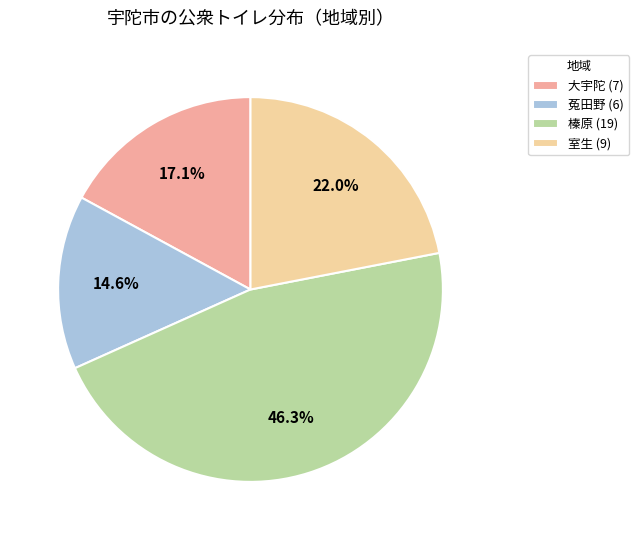

To the nearest percent, what is the difference between the largest and smallest slice percentages?

32%